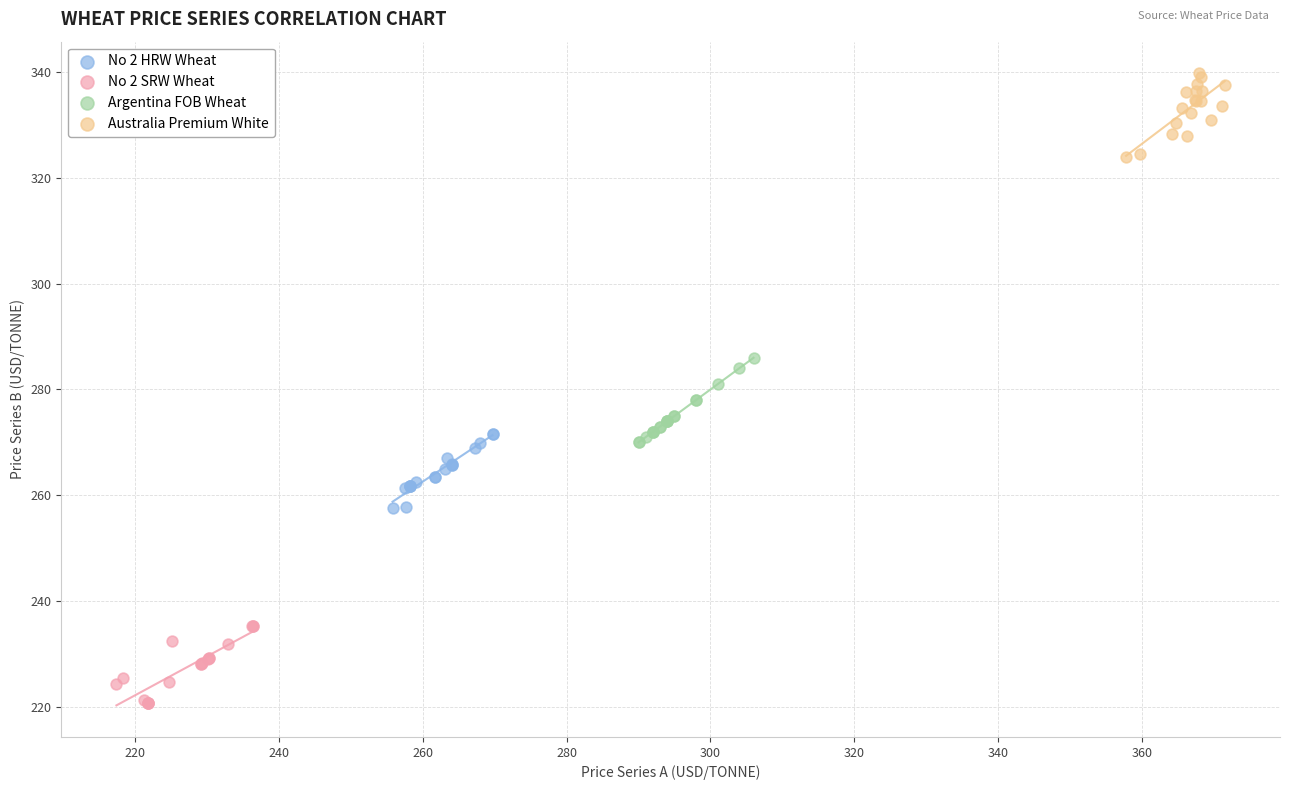

Which series contains the lowest Y value?

No 2 SRW Wheat